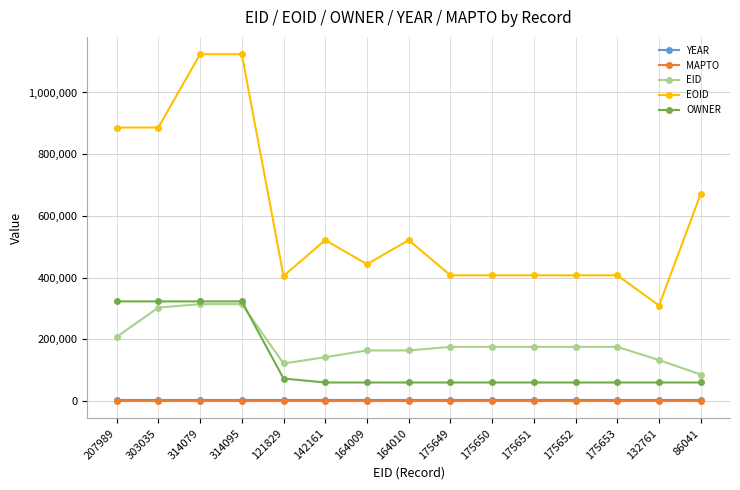

True or false: YEAR and OWNER intersect in this chart.

False